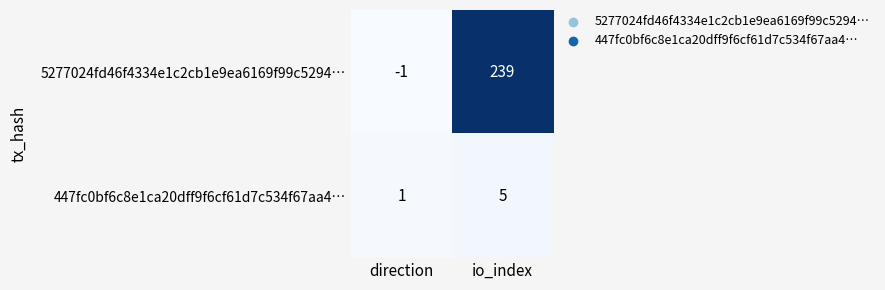

At which label is 447fc0bf6c8e1ca20dff9f6cf61d7c534f67aa4… closest to 3?

direction